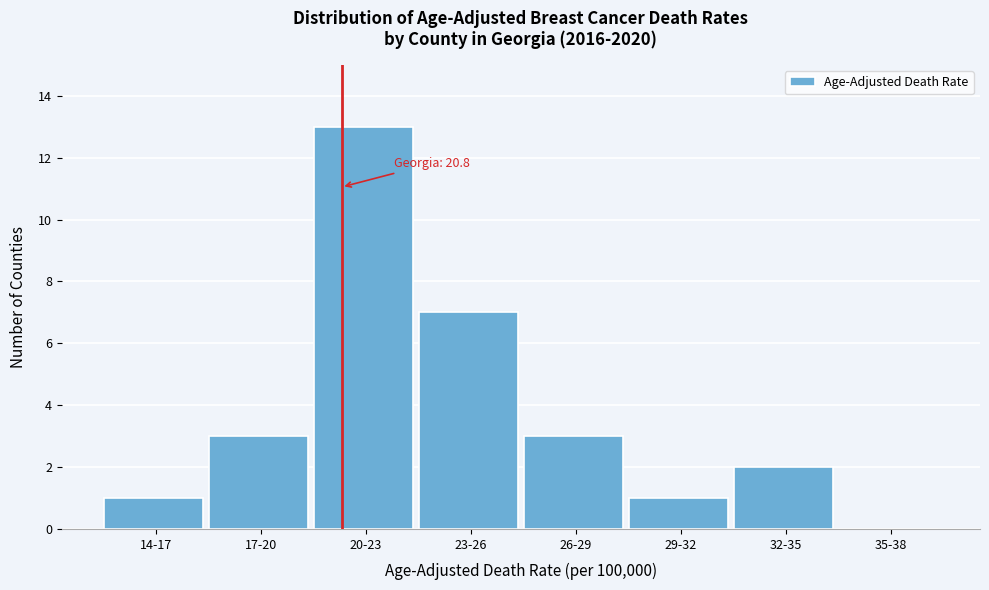

Reading right to left, list all the values displayed in this chart.

35-38=0	32-35=2	29-32=1	26-29=3	23-26=7	20-23=13	17-20=3	14-17=1